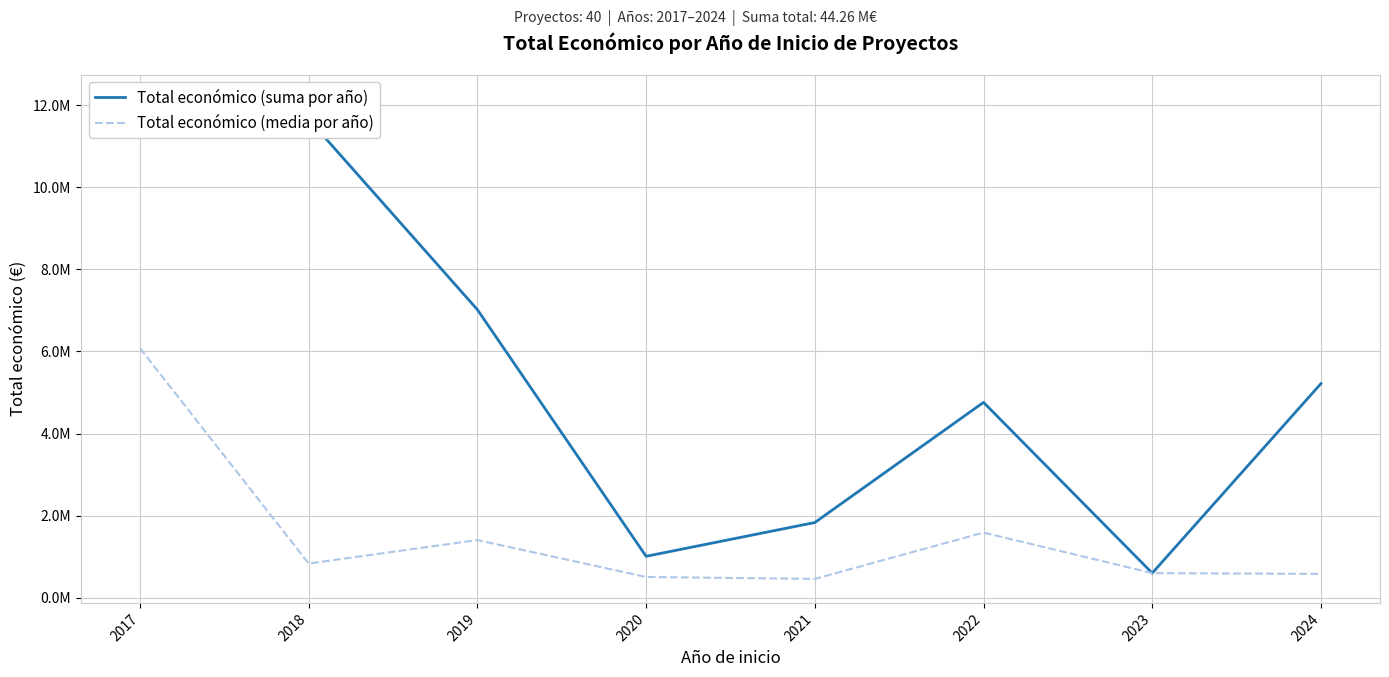

Reading left to right, list all the values displayed in this chart.

Total económico (suma por año): 2017=12159857.0	2018=11660598.0	2019=7019428.0	2020=1008403.0	2021=1831627.0	2022=4759783.0	2023=598909.0	2024=5217397.0
Total económico (media por año): 2017=6079928.5	2018=832899.9	2019=1403885.6	2020=504201.5	2021=457906.8	2022=1586594.3	2023=598909.0	2024=579710.8